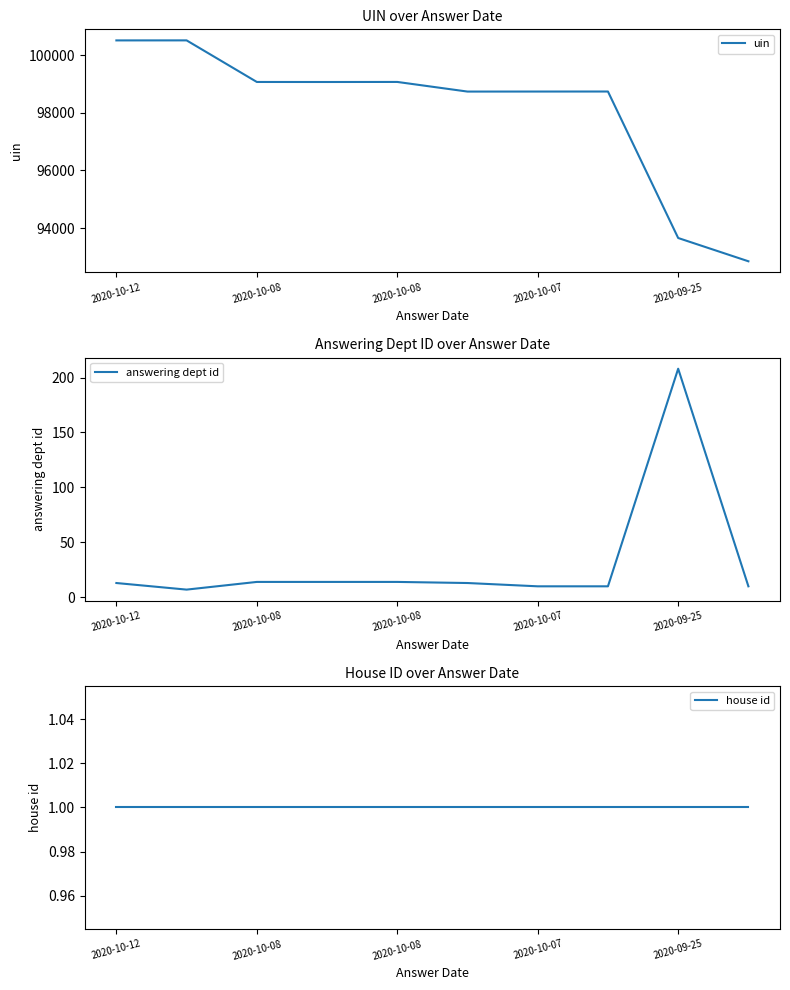

Which series has the widest spread of values?

uin